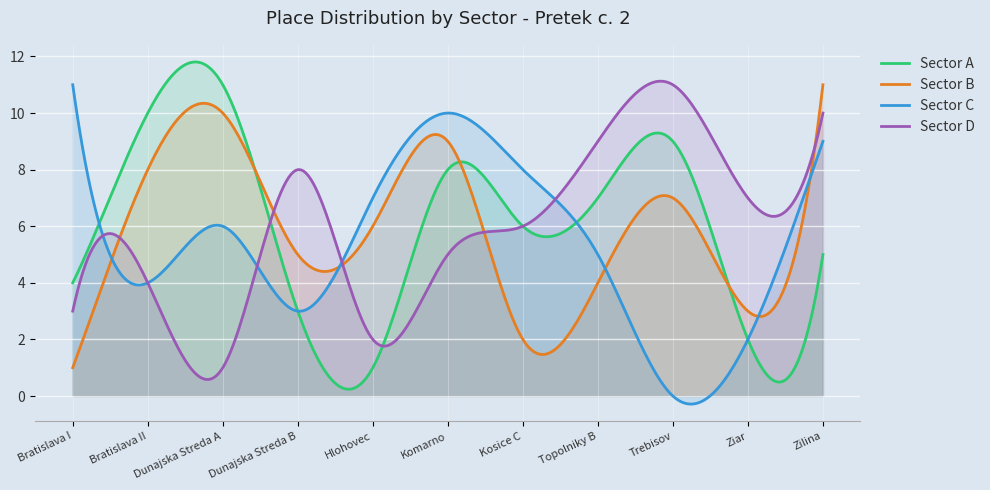

The value of Sector C at 7 is 10. True or false?

False